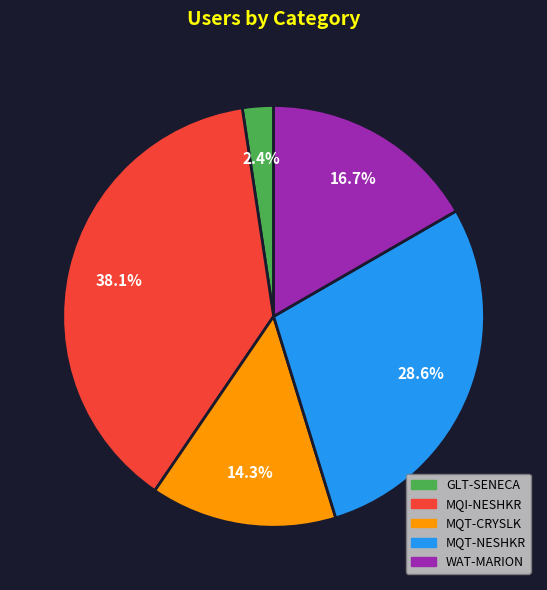

What percentage is the MQI-NESHKR slice, to the nearest percent?

38%